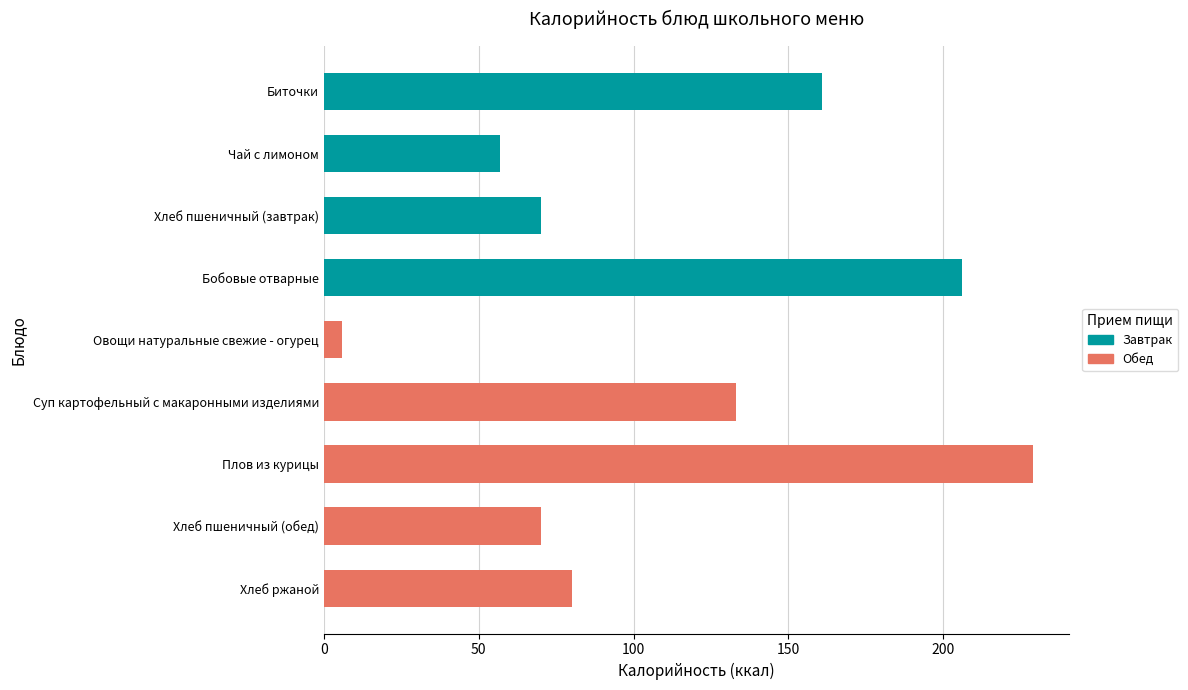

Reading right to left, transcribe all the data shown in this chart.

Хлеб ржаной=80	Хлеб пшеничный (обед)=70	Плов из курицы=229	Суп картофельный с макаронными изделиями=133	Овощи натуральные свежие - огурец=6	Бобовые отварные=206	Хлеб пшеничный (завтрак)=70	Чай с лимоном=57	Биточки=161